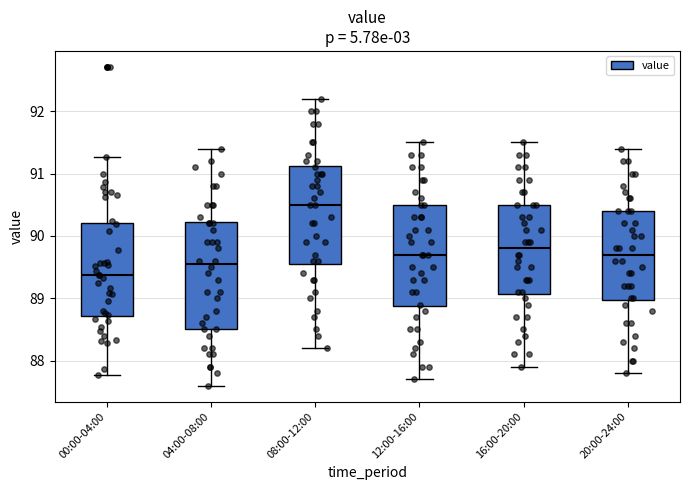

Reading left to right, transcribe this box plot: for each box, give where its median line is, the range the box spans, and where its two whiskers end, as read against the y-axis. The values are not printed on the chart, so give them approximately, as read against the axis.

00:00-04:00: median 89.4, box 88.7 to 90.2, whiskers 87.8 to 91.3
04:00-08:00: median 89.6, box 88.5 to 90.2, whiskers 87.6 to 91.4
08:00-12:00: median 90.5, box 89.6 to 91.1, whiskers 88.2 to 92.2
12:00-16:00: median 89.7, box 88.9 to 90.5, whiskers 87.7 to 91.5
16:00-20:00: median 89.8, box 89.1 to 90.5, whiskers 87.9 to 91.5
20:00-24:00: median 89.7, box 89.0 to 90.4, whiskers 87.8 to 91.4